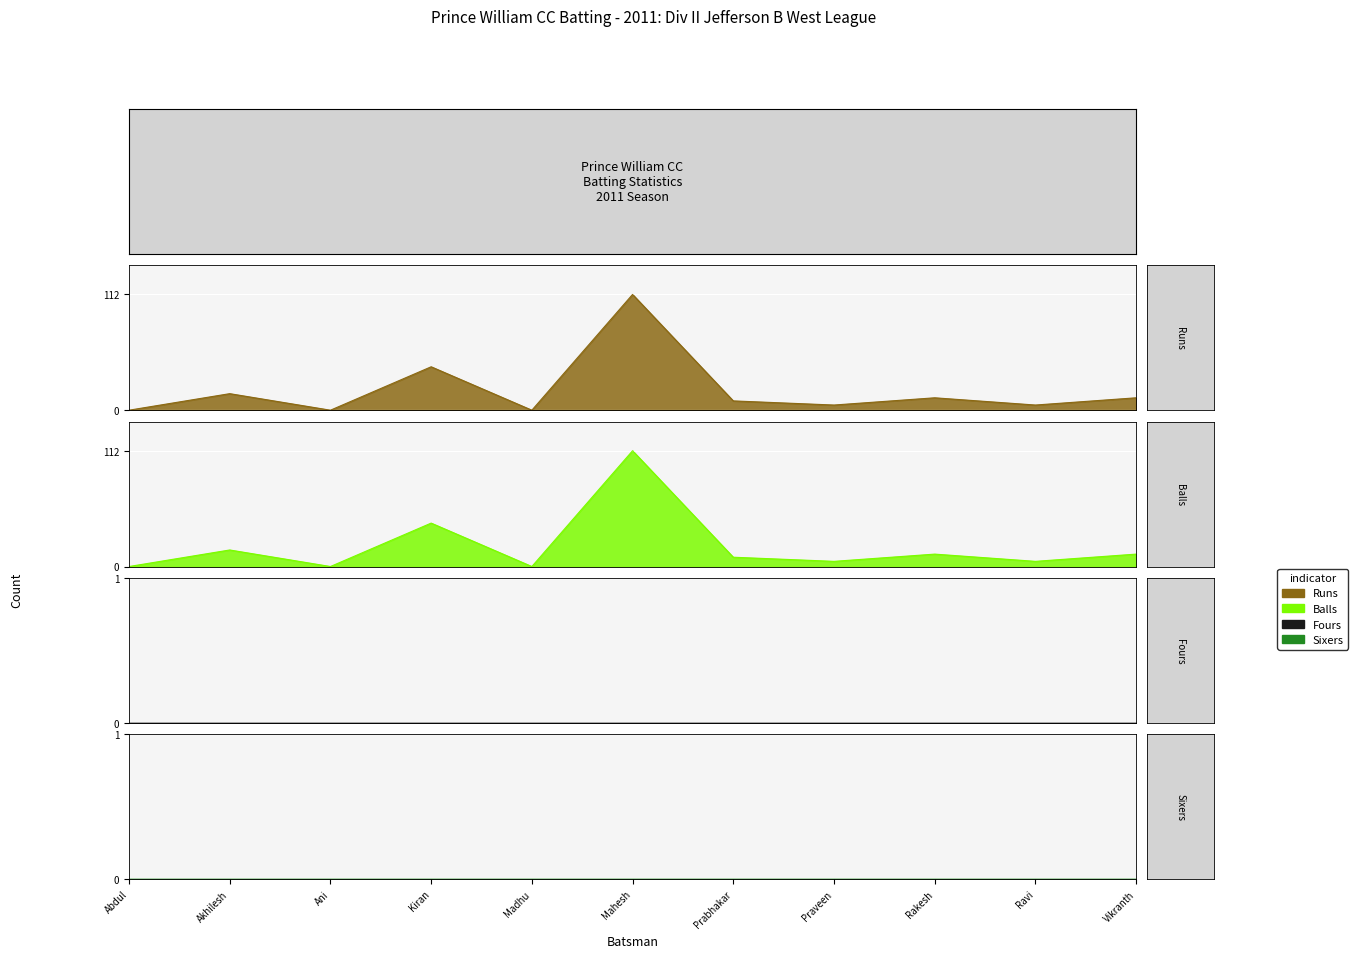

What is the difference between the maximum and minimum values in the Balls series?

112